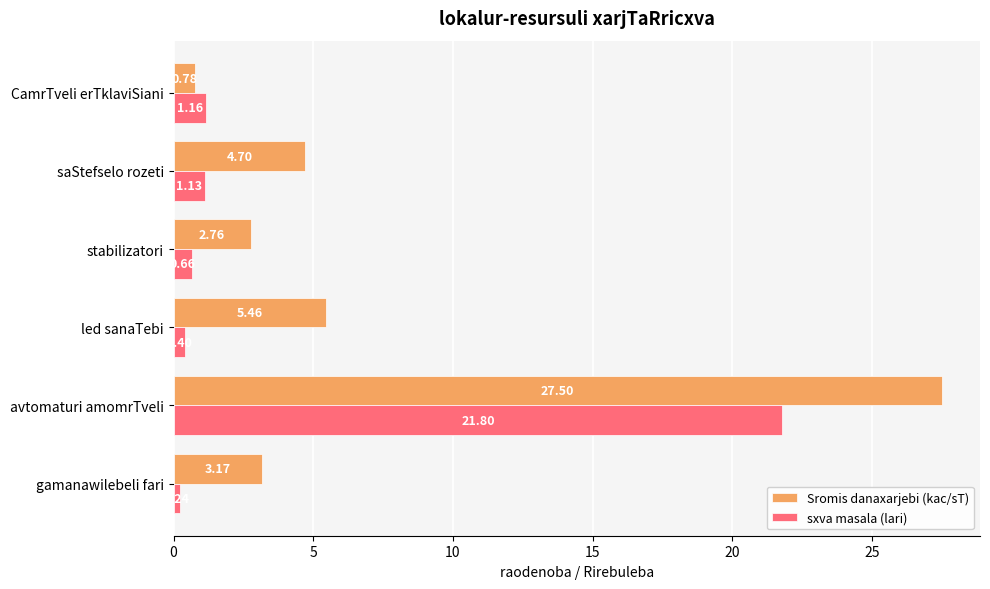

Count the number of data series in this chart.

2